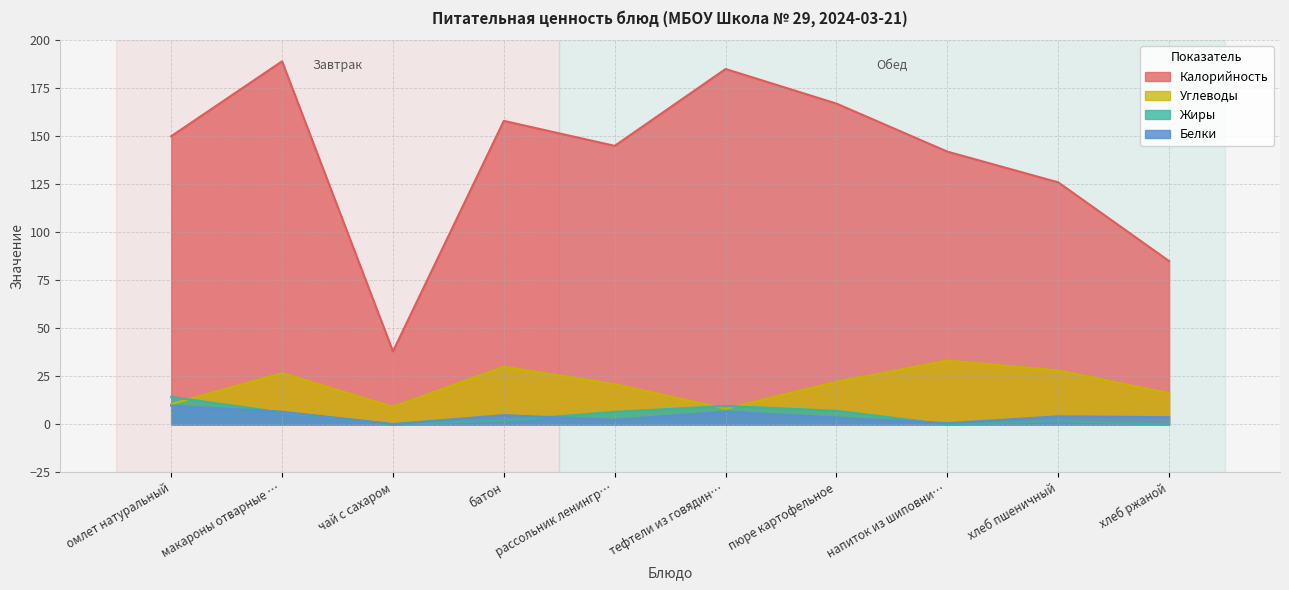

True or false: Углеводы and Калорийность intersect in this chart.

False